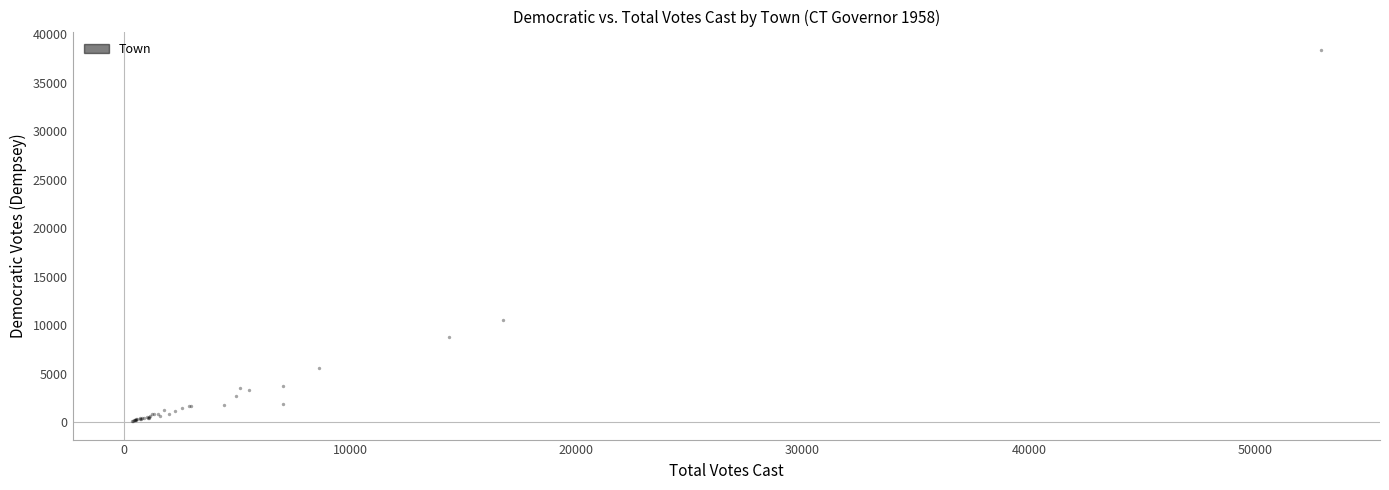

What Y value in the scatter plot is closest to 19240?

10529